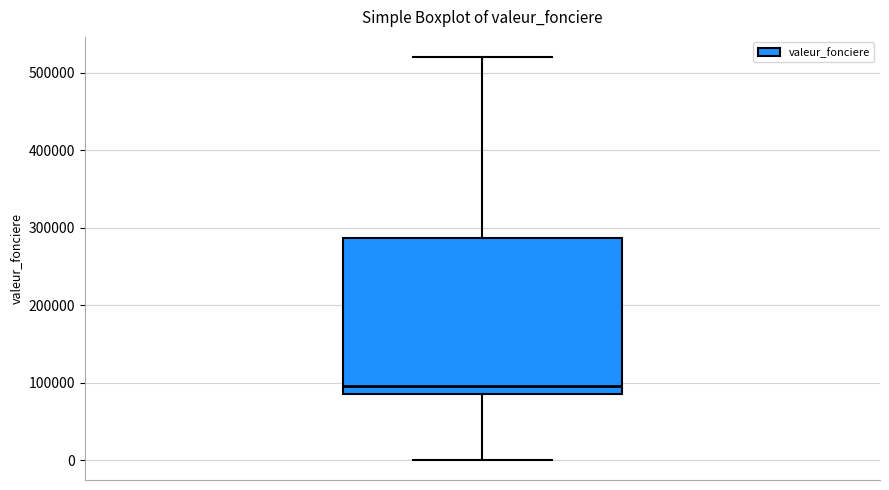

Where does the upper whisker of the box end on the y-axis? The values are not printed on the chart, so give them approximately, as read against the axis.

520000